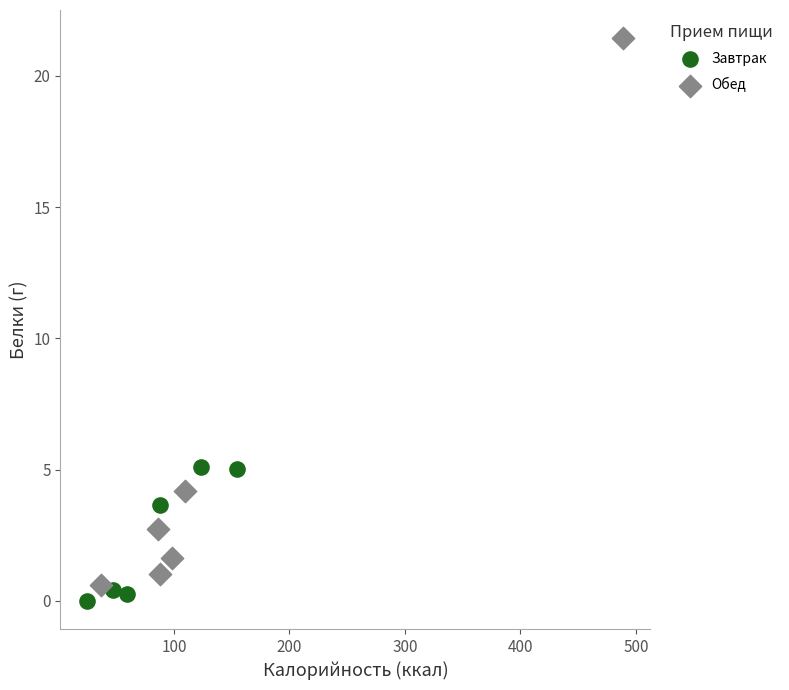

Which series has the widest spread of Y values?

Обед